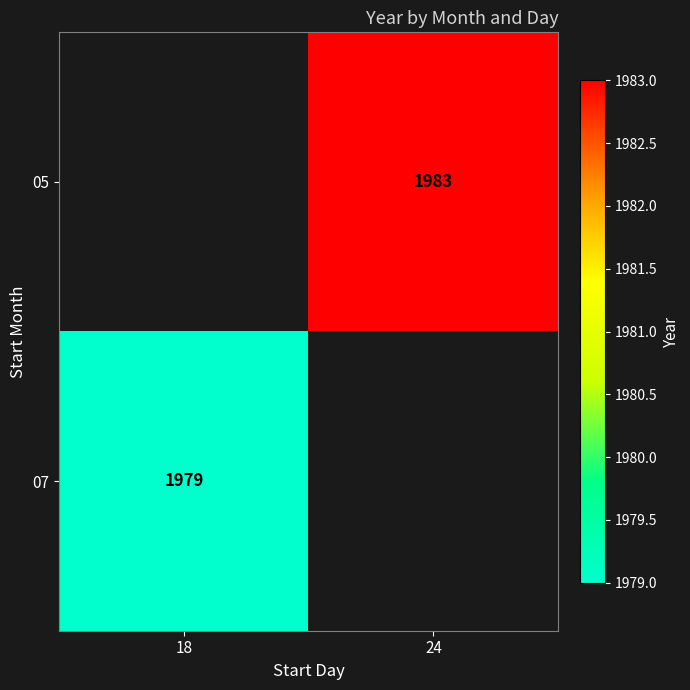

Is it true that 05 equals 1983 at 24?

True